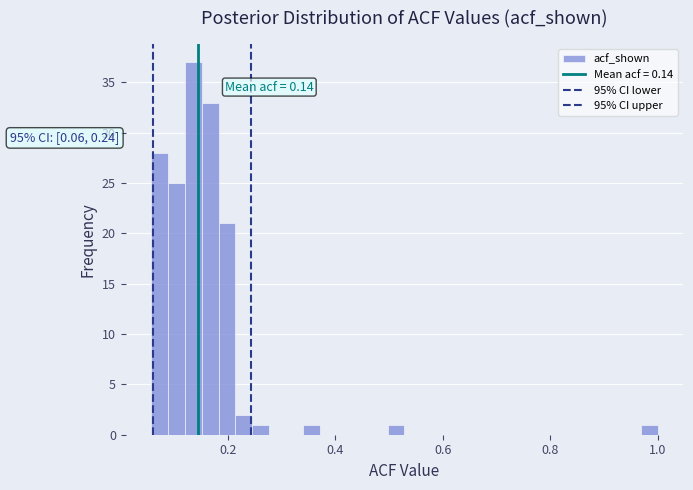

Around what value on the x-axis is the tallest bar? Give the approximate position of its centre, as read against the axis.

0.14